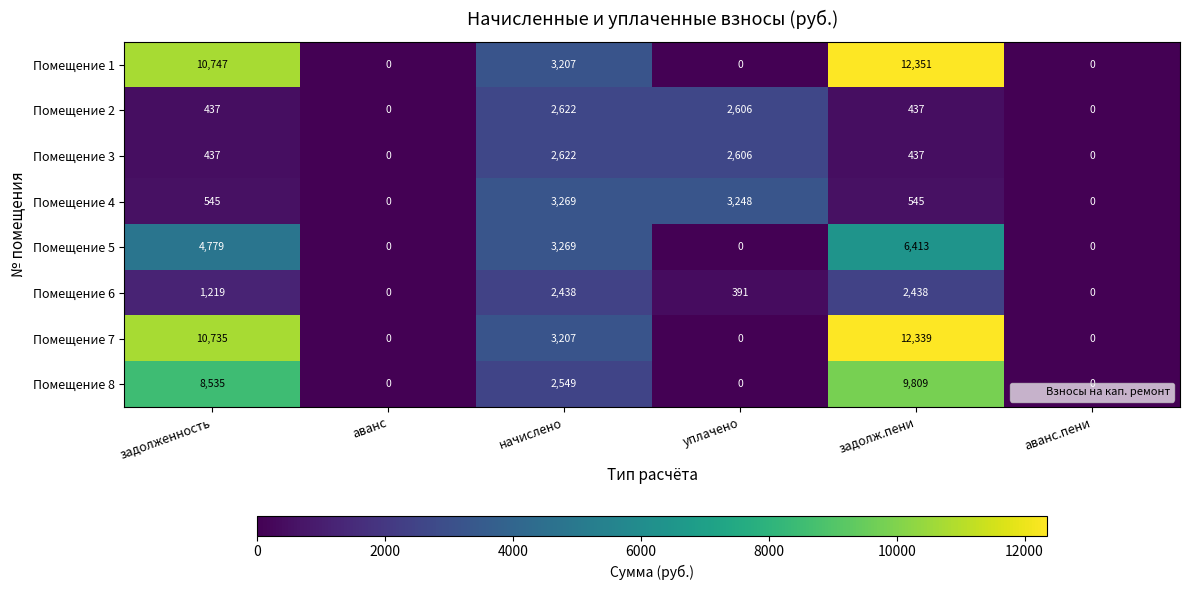

The Помещение 6 series shows 1219 at задолженность. True or false?

True